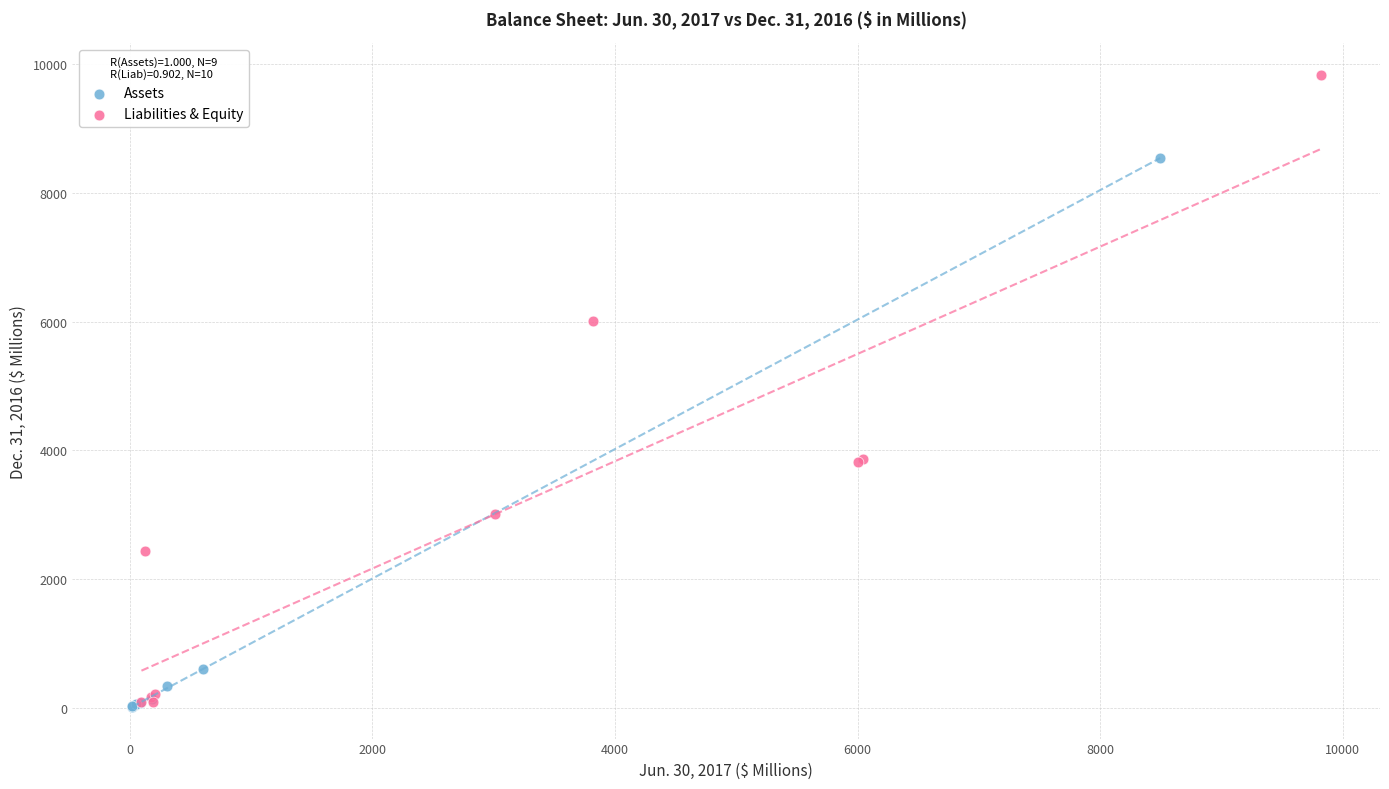

Which series has the largest Y range (max minus min)?

Liabilities & Equity